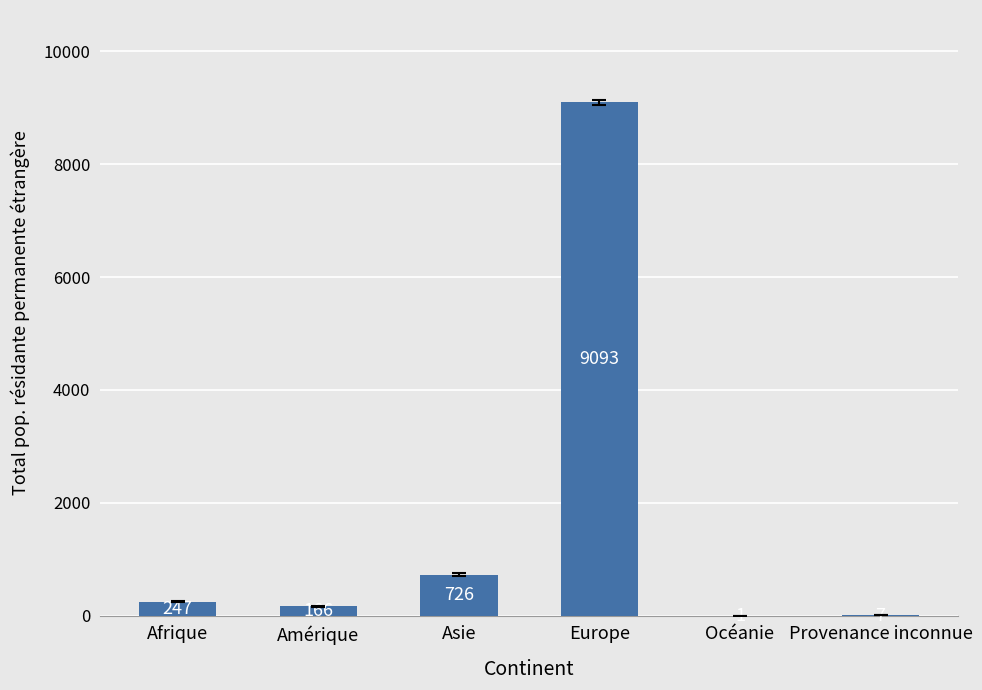

At which category does the chart reach its peak across all series?

Europe